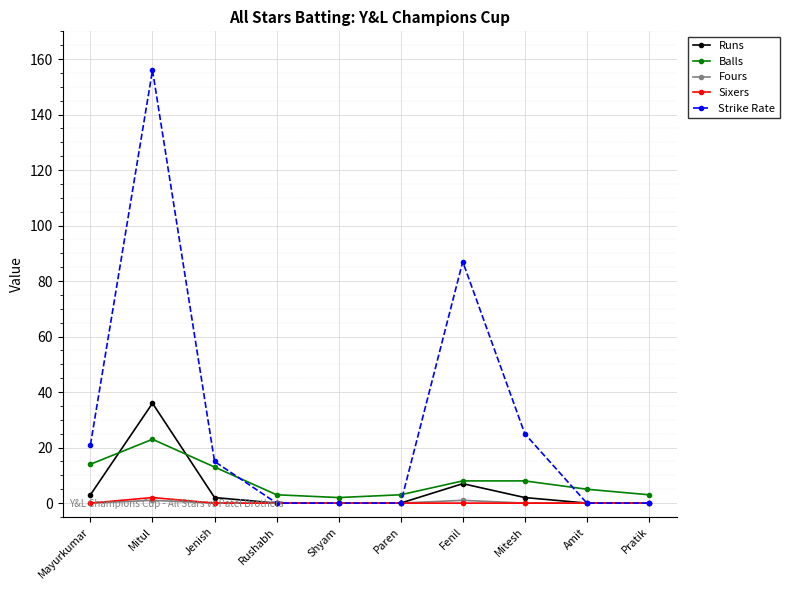

What is the label of the 2nd point from the right?

Amit